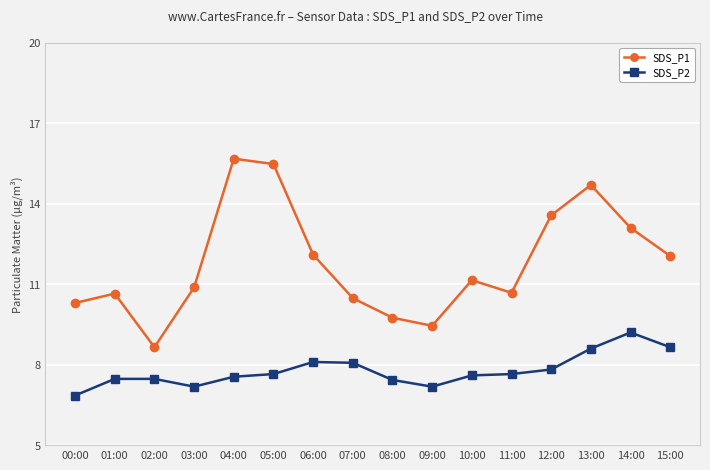

What is the spread (max minus min) of values at 13:00?

6.1